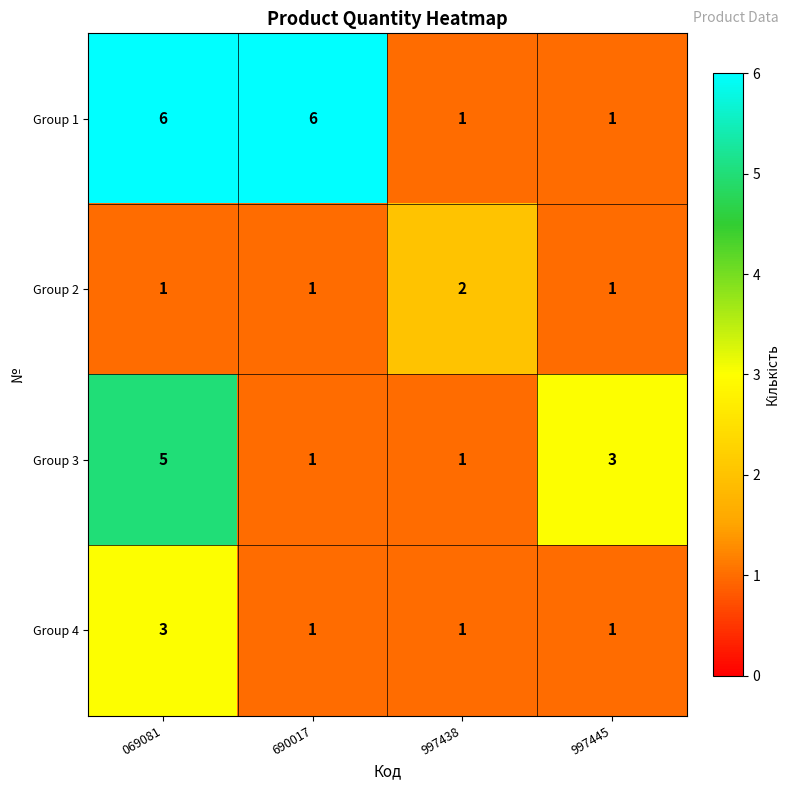

What is the difference between the highest and lowest values at 069081?

5